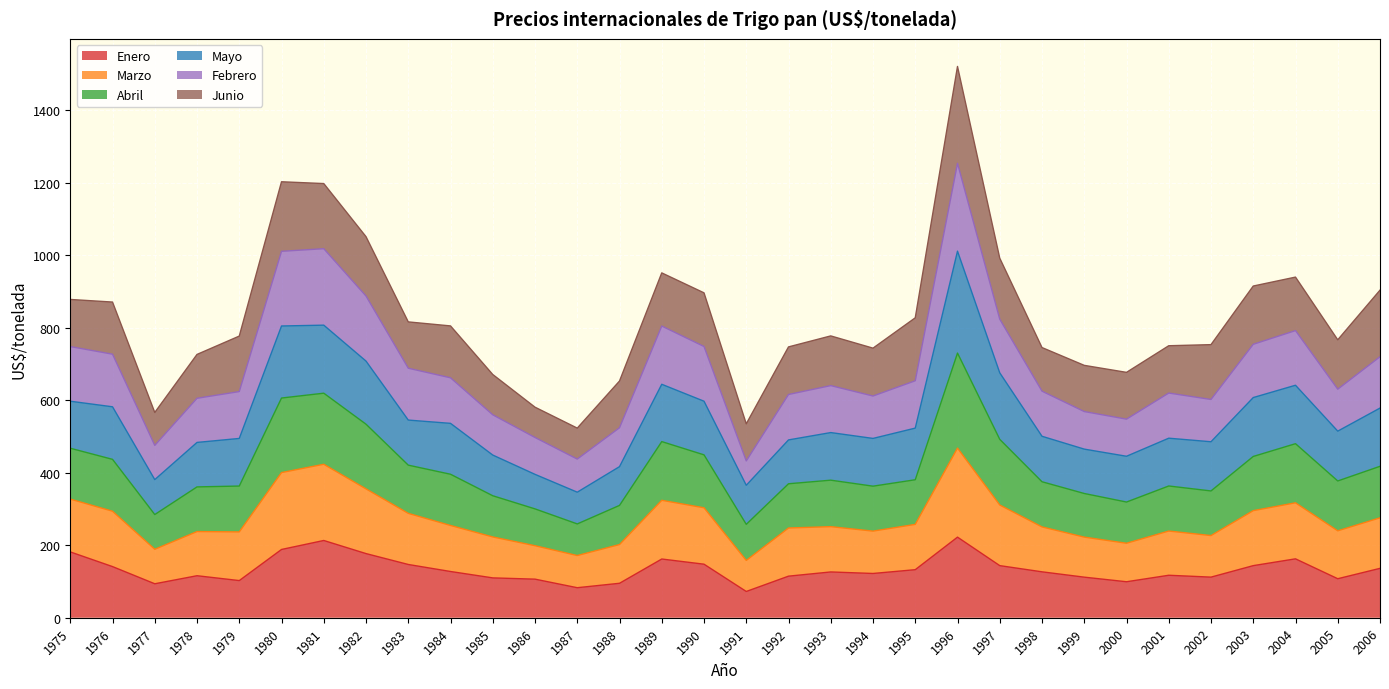

What is the minimum value for Enero?

72.5